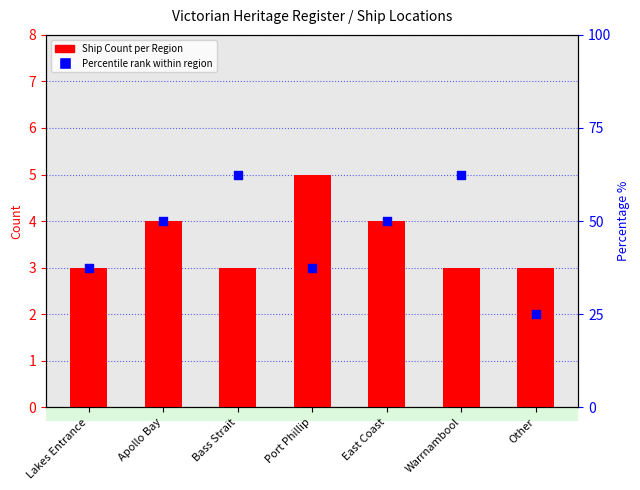

Which series has the largest total across all categories?

Percentile rank within region